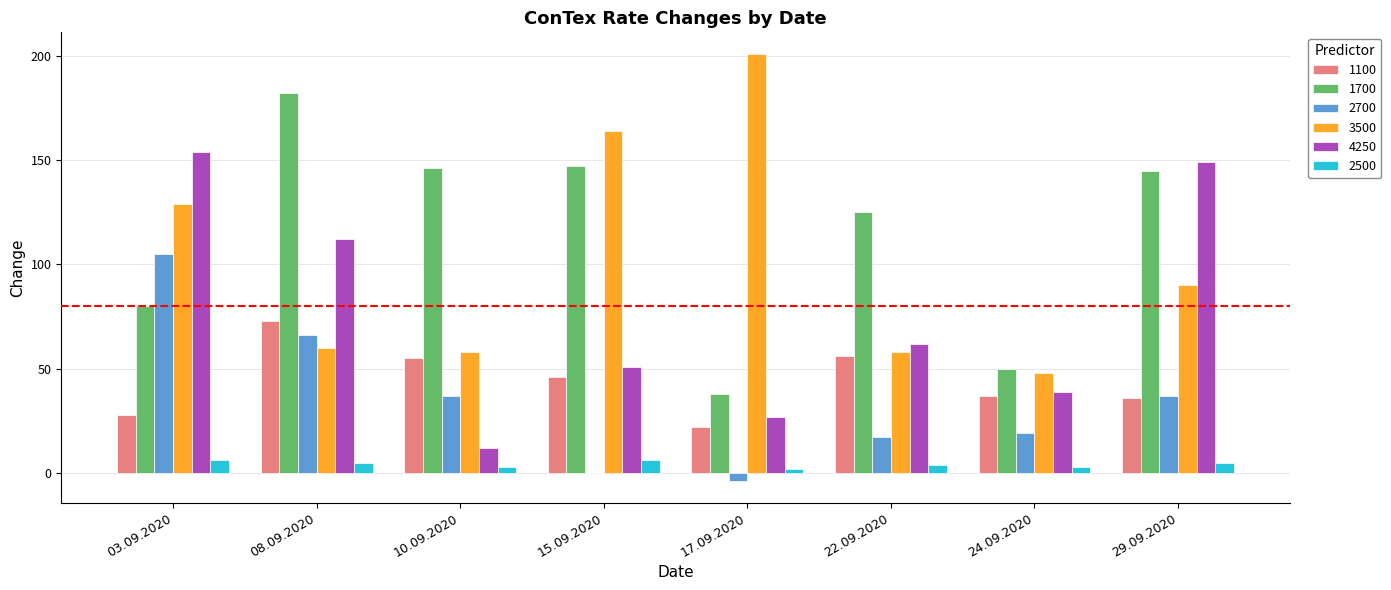

What are all the series names shown in the legend?

1100, 1700, 2700, 3500, 4250, 2500